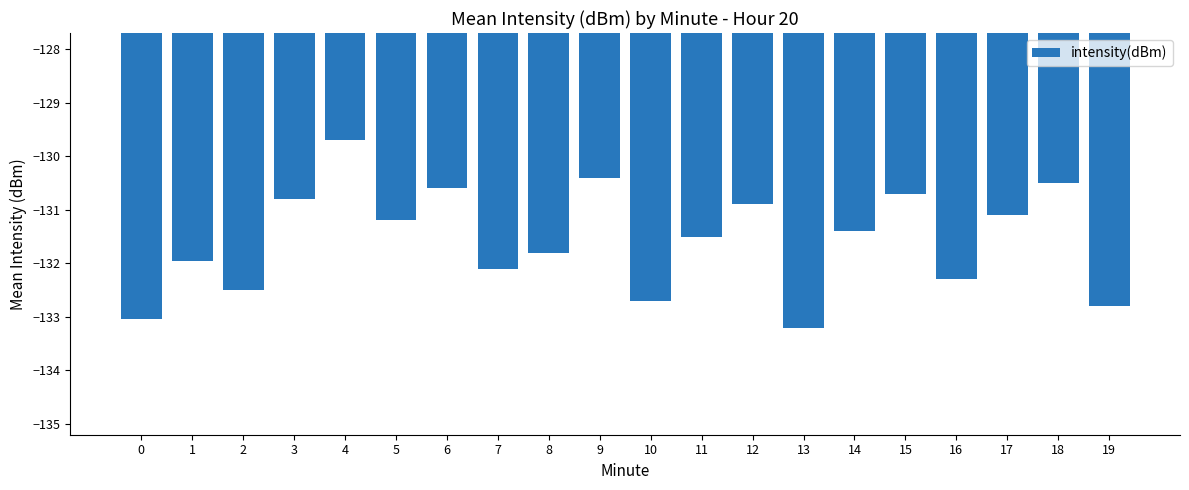

Which label corresponds to the largest value in the chart?

4